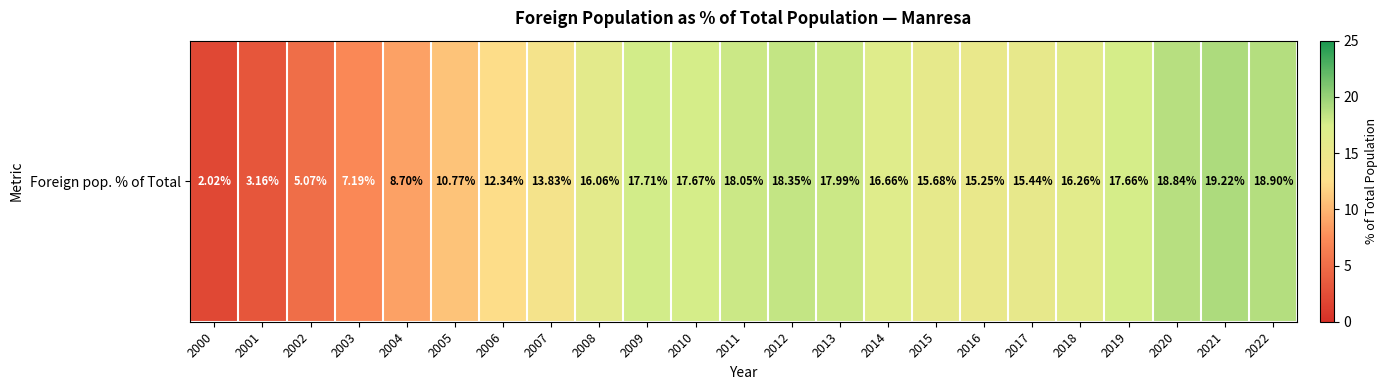

What is the sum of all values?

322.8